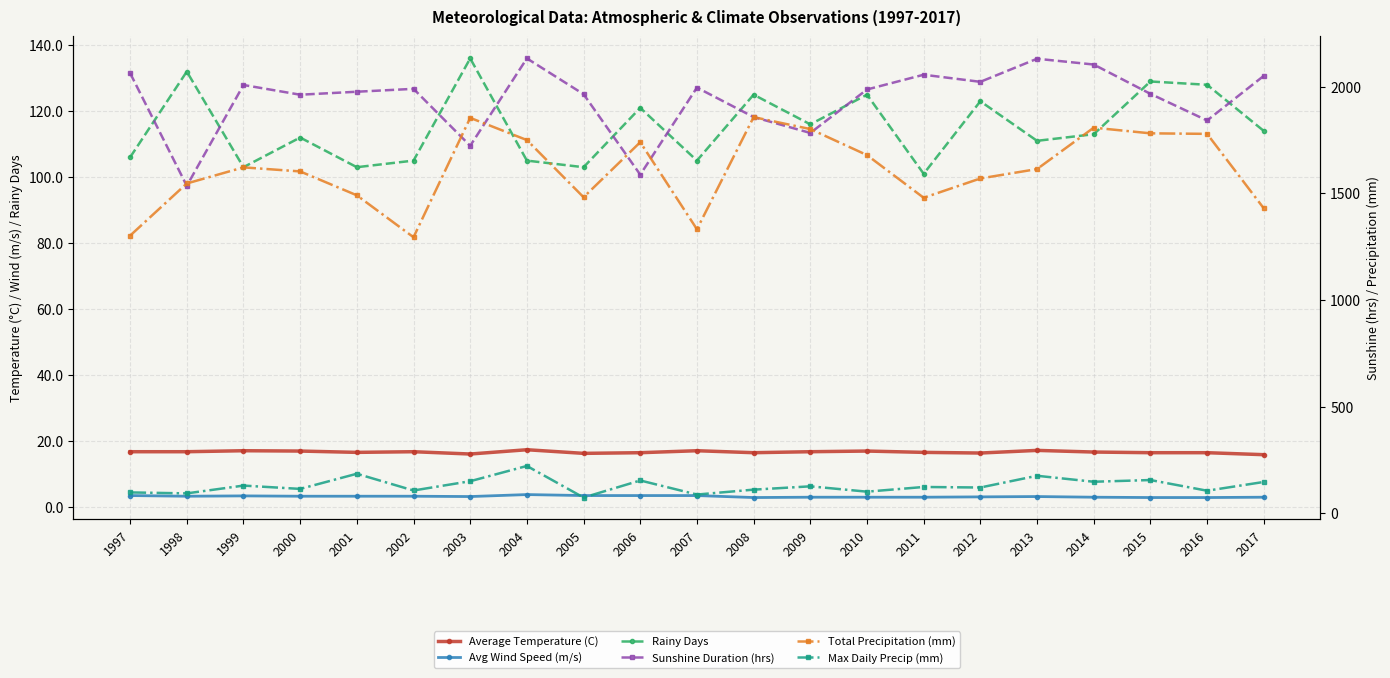

Where is the first local minimum for Sunshine Duration (hrs)?

1998